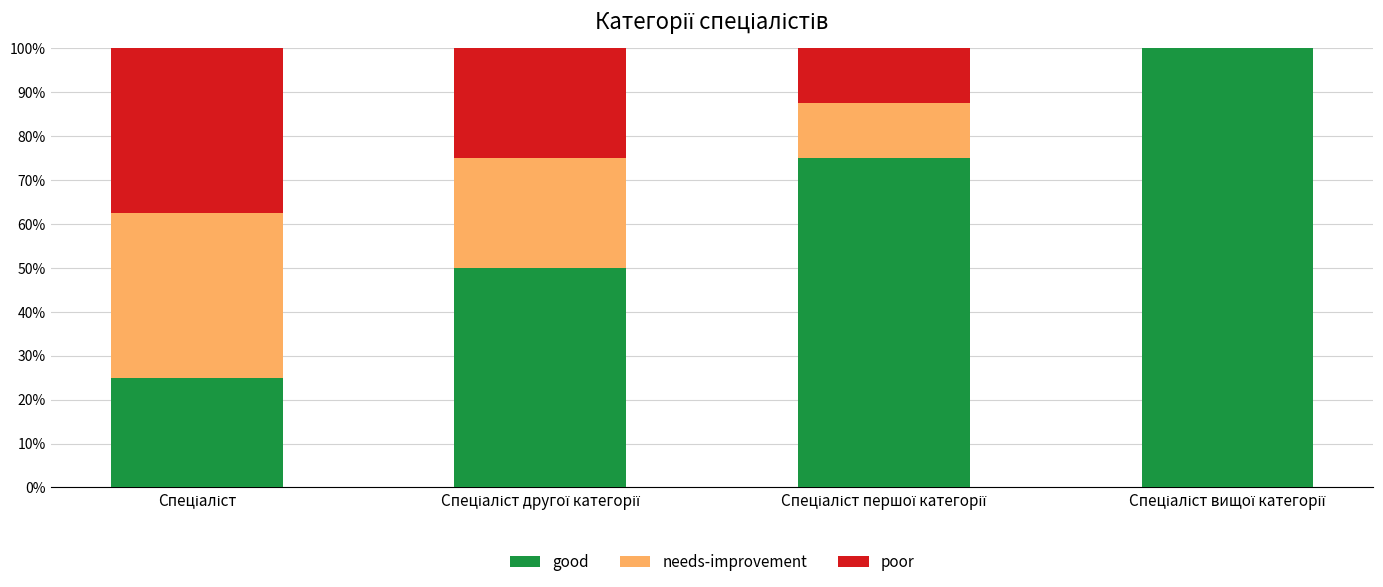

What is the maximum value for good?

100.0